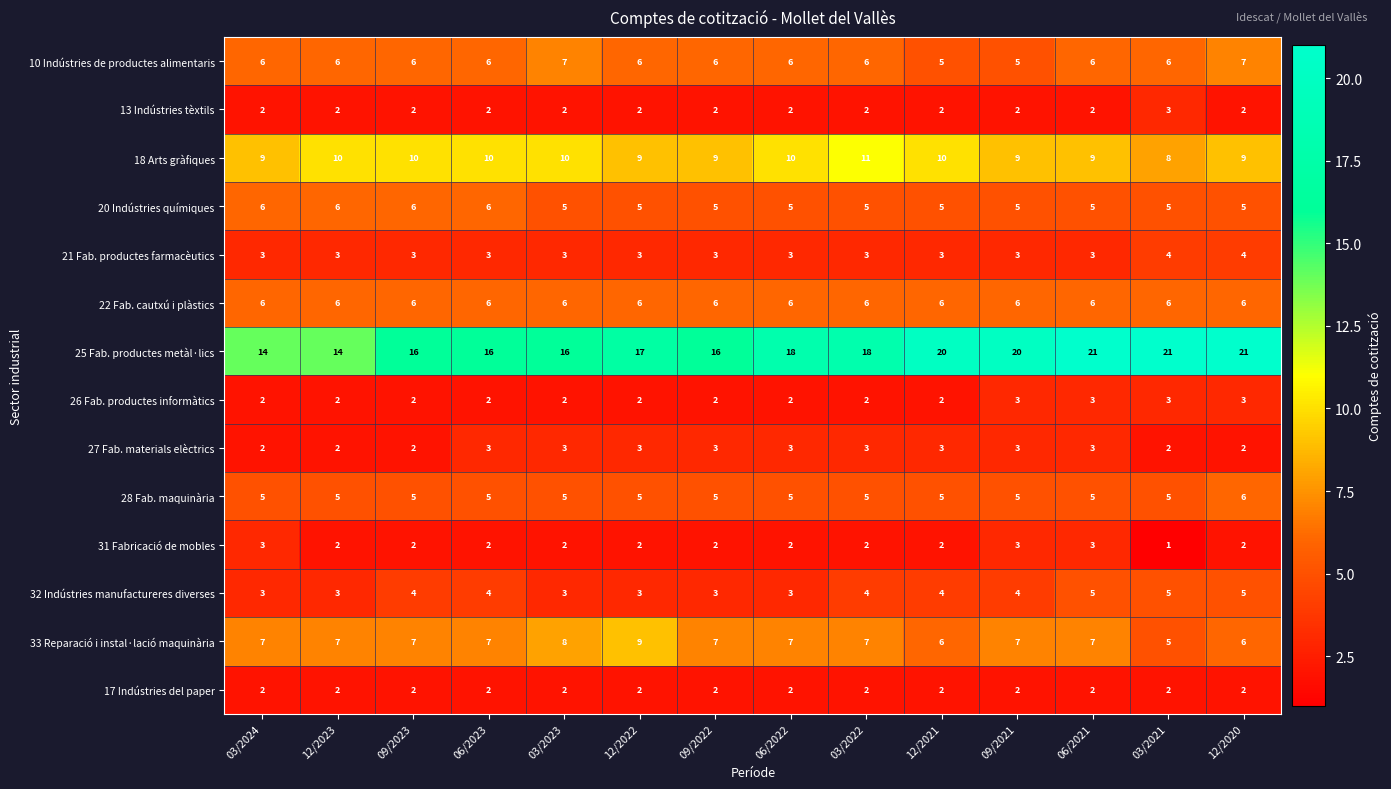

How many series are shown in this chart?

14